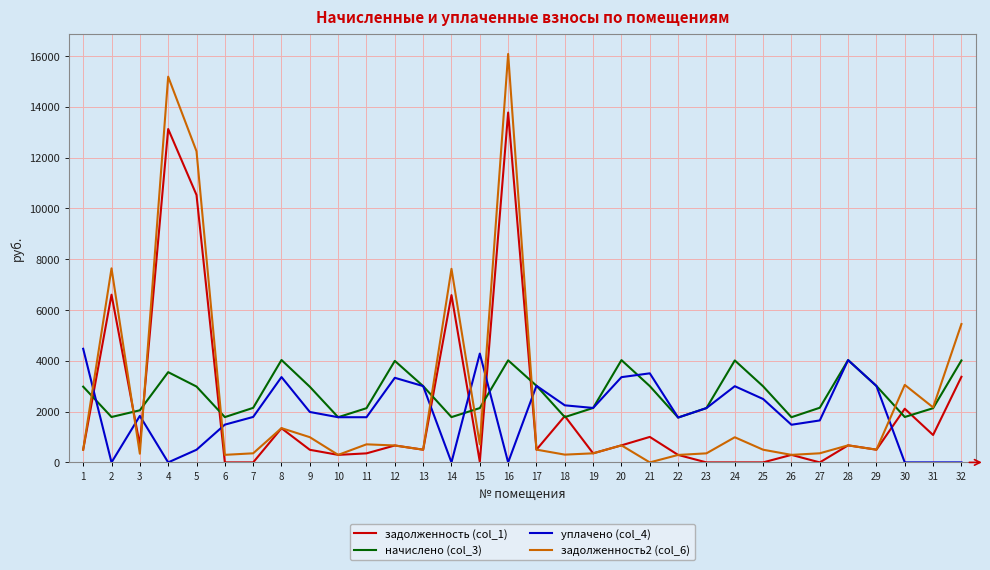

Which series has the widest spread of values?

задолженность2 (col_6)